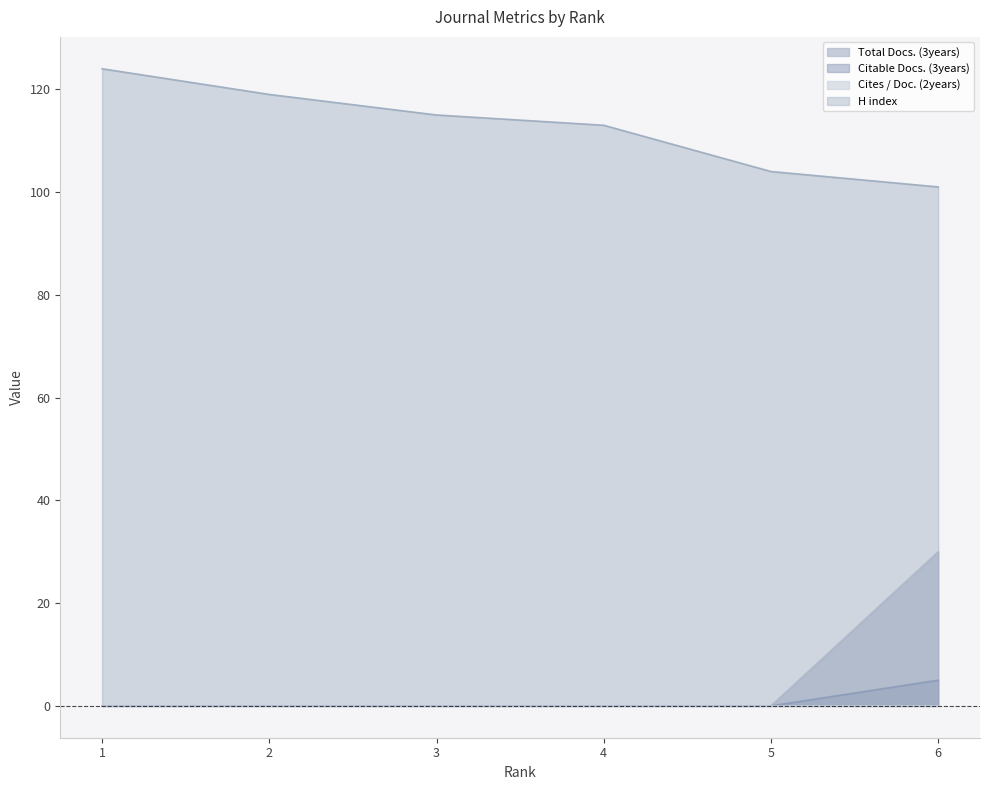

True or false: Citable Docs. (3years) and Total Docs. (3years) cross at least once.

False